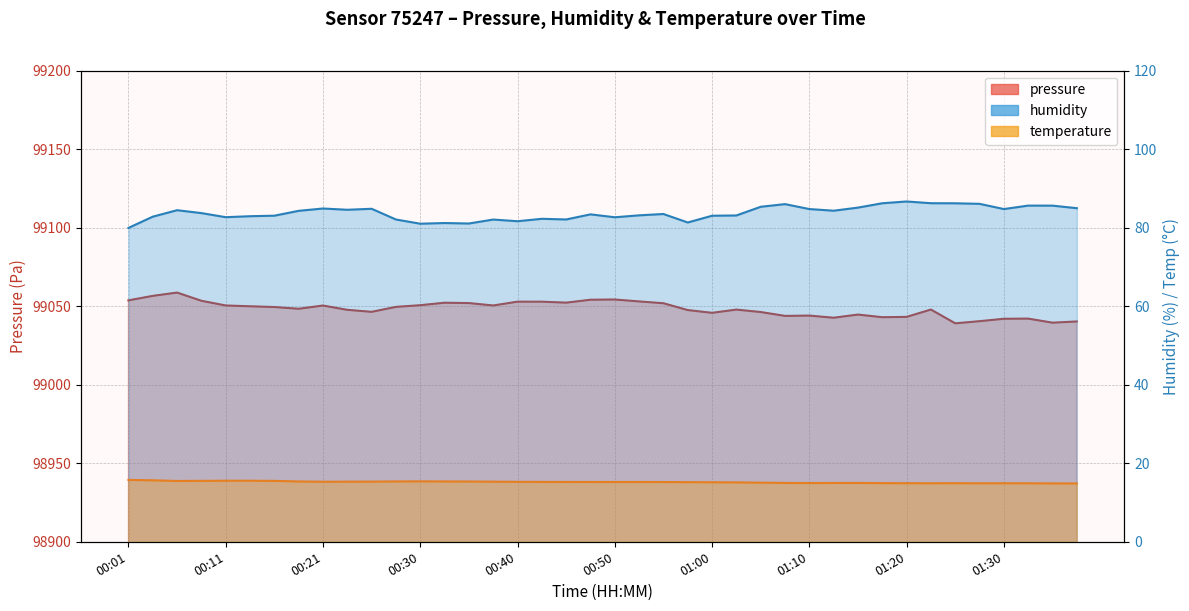

True or false: pressure and temperature cross at least once.

False